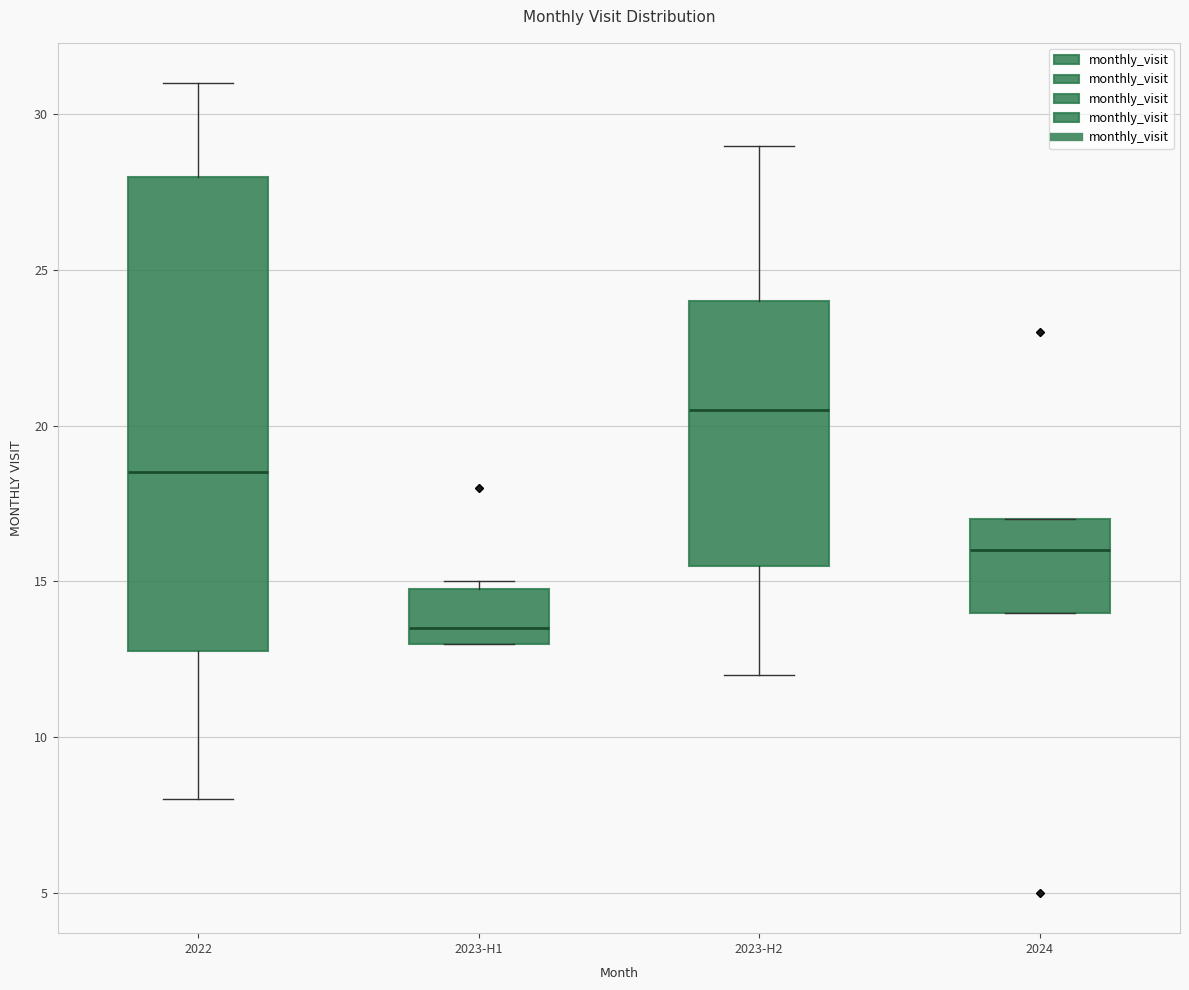

Which box is the tallest, from its lower edge to its upper edge?

2022